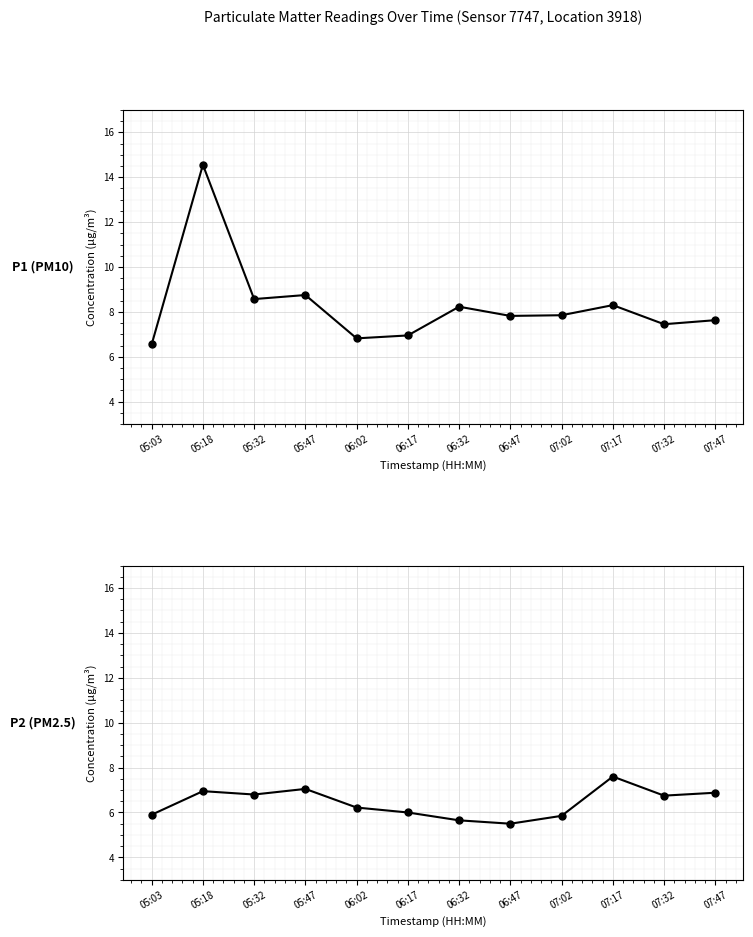

Which series has the largest total across all categories?

P1